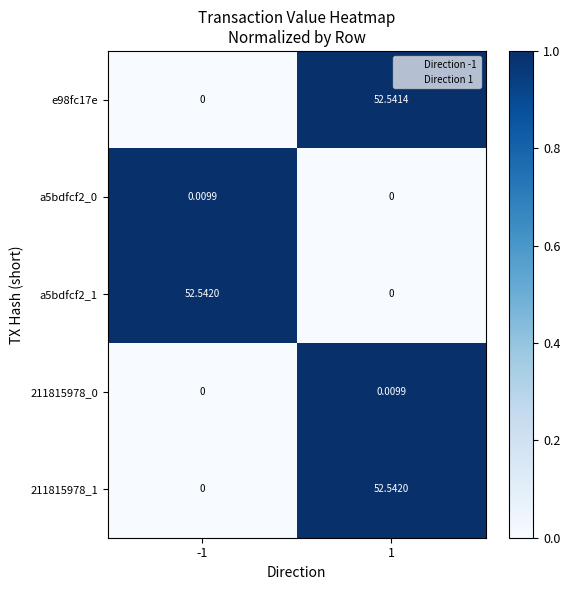

Is the value of e98fc17e at 1 greater than the value of a5bdfcf2_1 at -1?

No